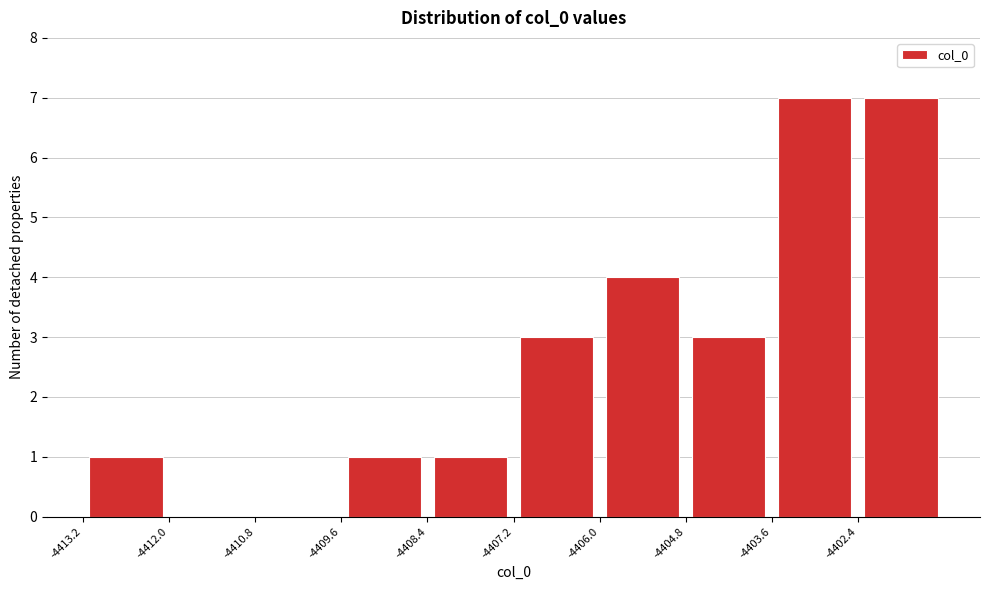

How tall is the bar that spans -4402.4 to -4401.2 on the x-axis? Neither the bar edges nor the heights are printed on the chart, so give them approximately, as read against the axes.

7